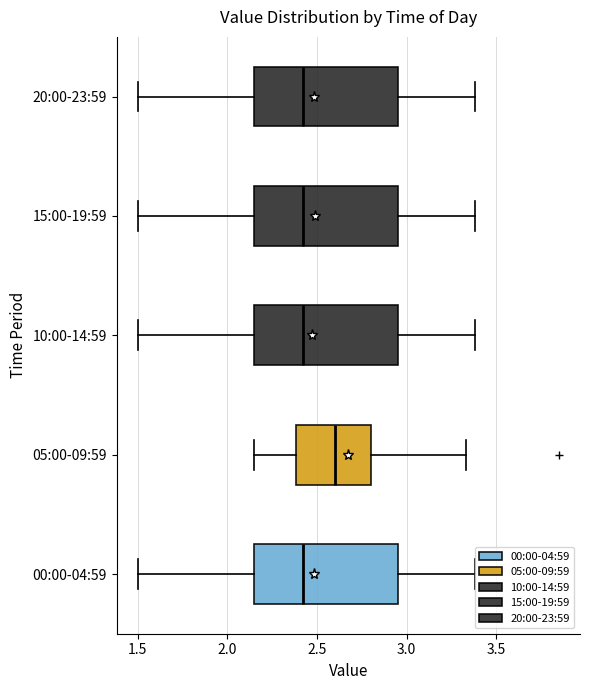

Reading bottom to top, read every box against the x-axis: the position of its median line, the range the box covers, and the ends of its whiskers. The values are not printed on the chart, so give them approximately, as read against the axis.

00:00-04:59: median 2.40, box 2.15 to 2.95, whiskers 1.50 to 3.40
05:00-09:59: median 2.60, box 2.40 to 2.80, whiskers 2.15 to 3.35
10:00-14:59: median 2.40, box 2.15 to 2.95, whiskers 1.50 to 3.40
15:00-19:59: median 2.40, box 2.15 to 2.95, whiskers 1.50 to 3.40
20:00-23:59: median 2.40, box 2.15 to 2.95, whiskers 1.50 to 3.40